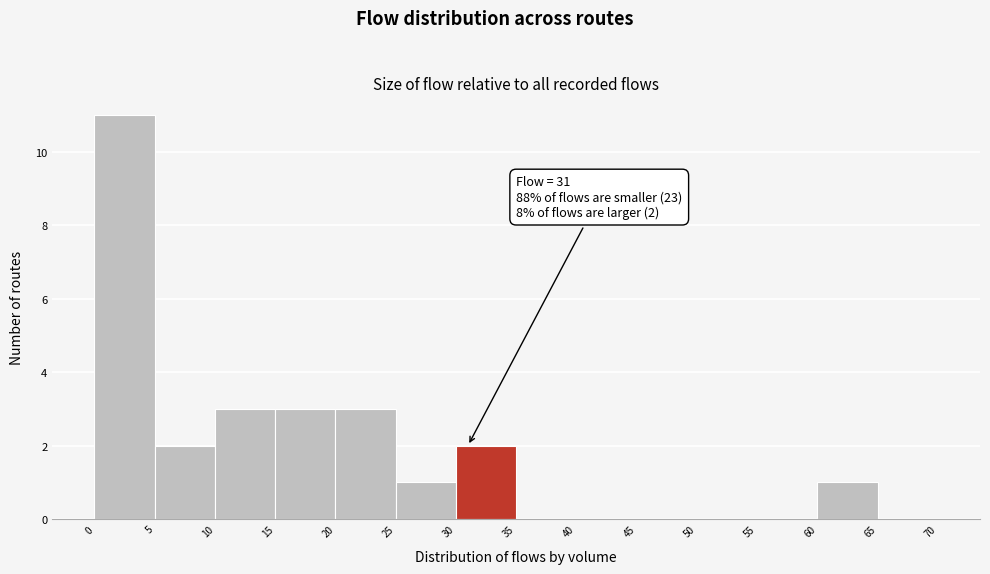

Over which range of the x-axis is the bar tallest?

0 to 5